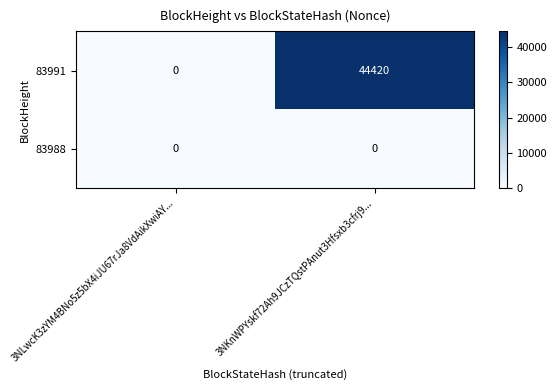

What is the sum of the 83991 values at 3NLwcK3zYM4BNo5z5bX4iJU67rJa8VdAikXwiAY... and 3NKnWPYskf72Ah9JCzTQstPAnut3Hfsxb3cfrj9...?

44420